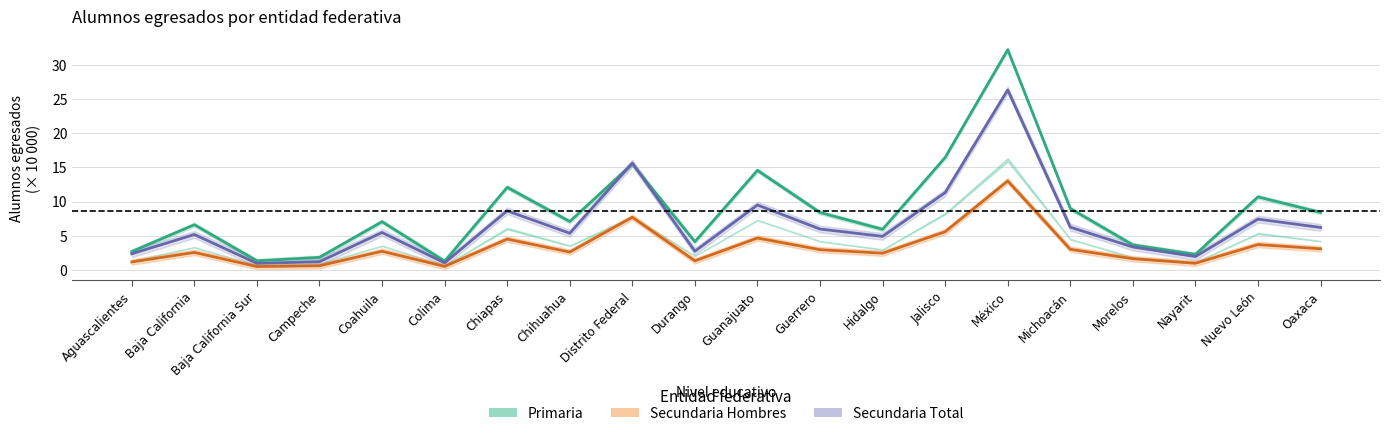

What is the value of the Primaria Total point at the 15th from the left?

32.2